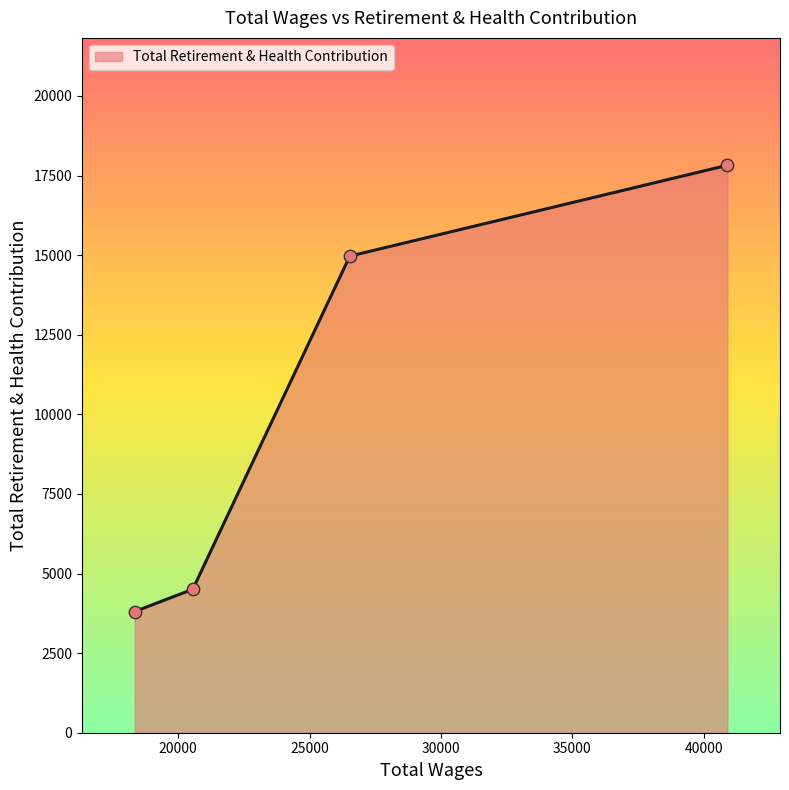

True or false: there are more than 2 points higher than both neighbors.

False